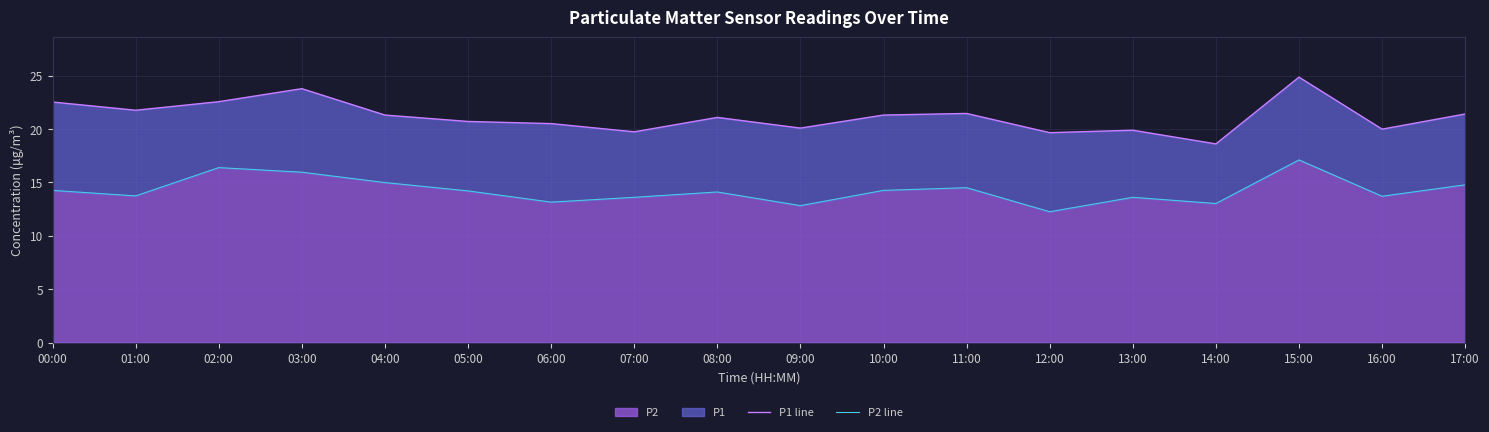

What is the spread (max minus min) of values at 15:00?

7.8